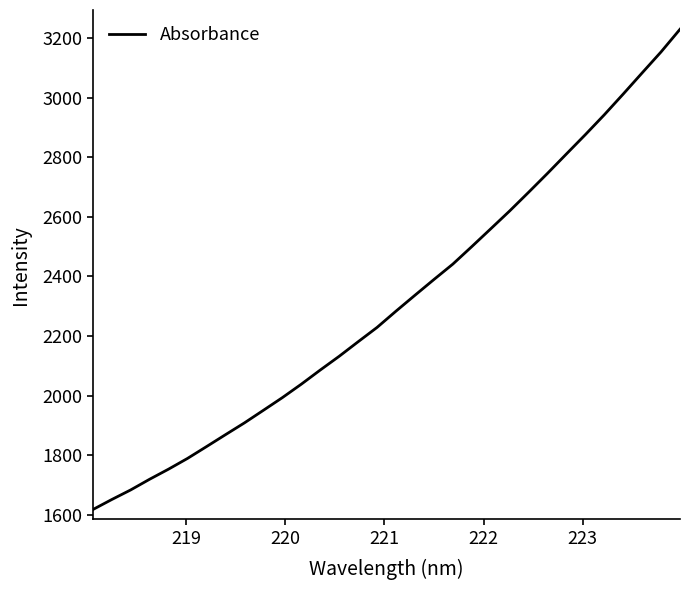

What is the maximum value shown in the chart?

3229.0